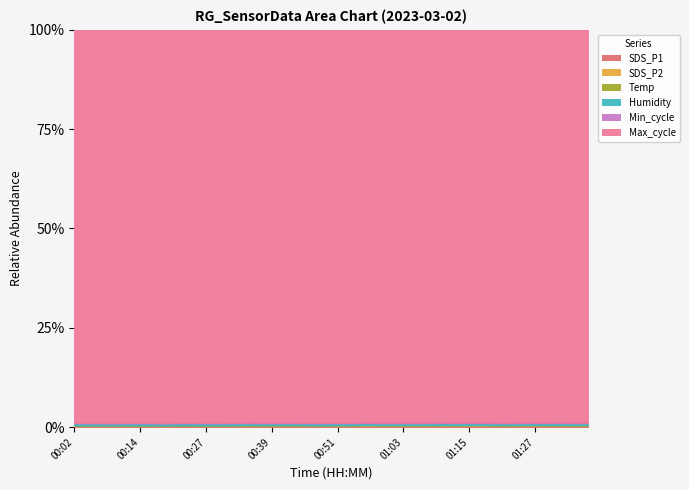

How many values in the Max_cycle series exceed 20052?

19